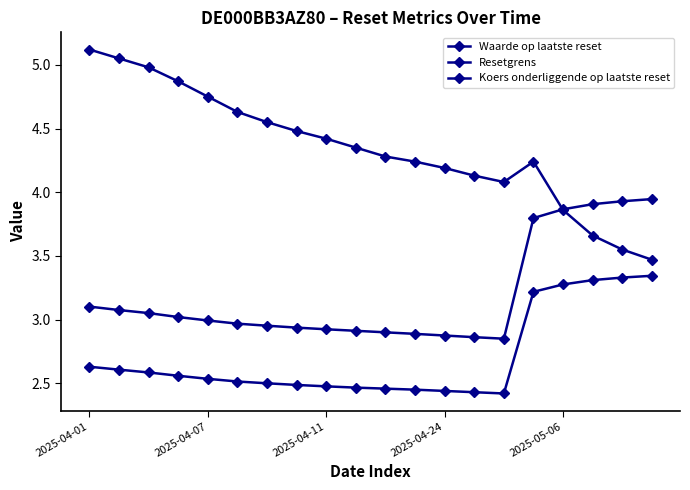

Does the chart have visible grid lines?

No